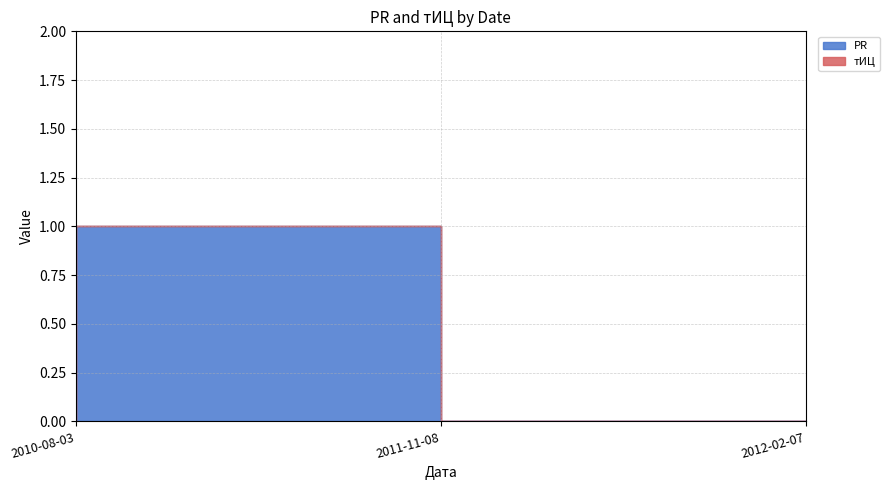

What is the difference between the maximum and minimum values in the PR series?

1